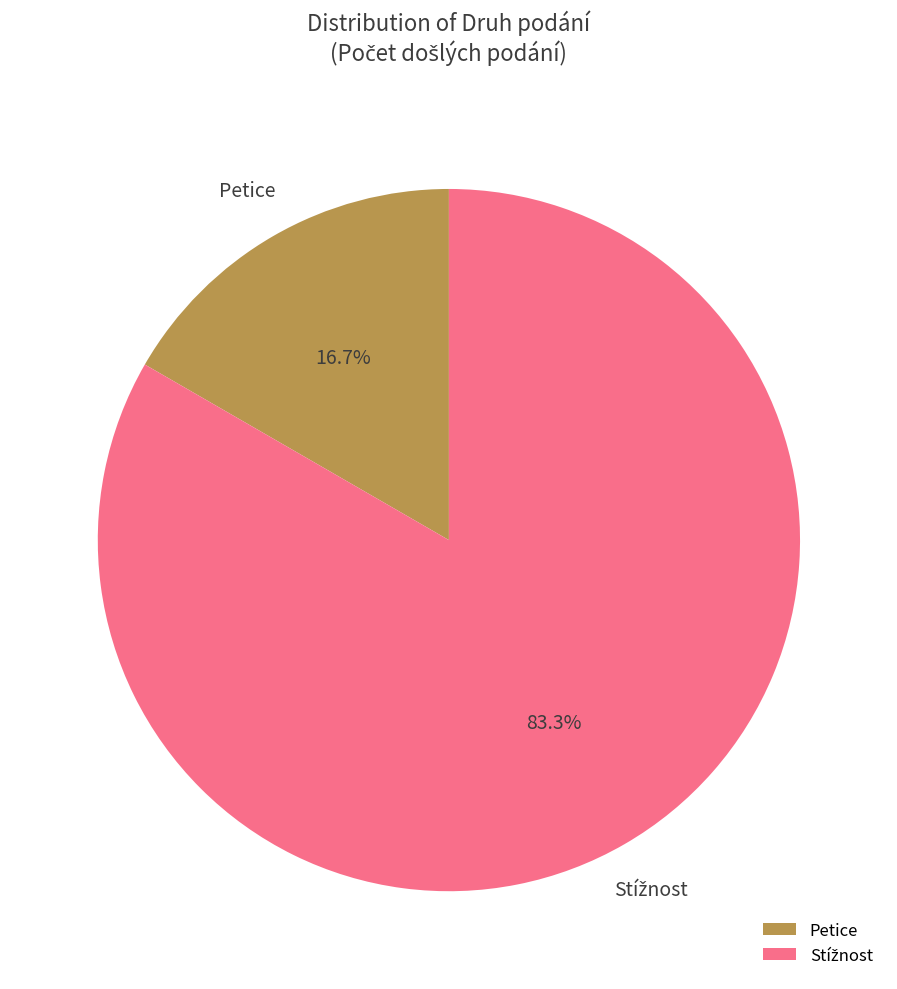

Is there a majority slice in this chart?

Yes